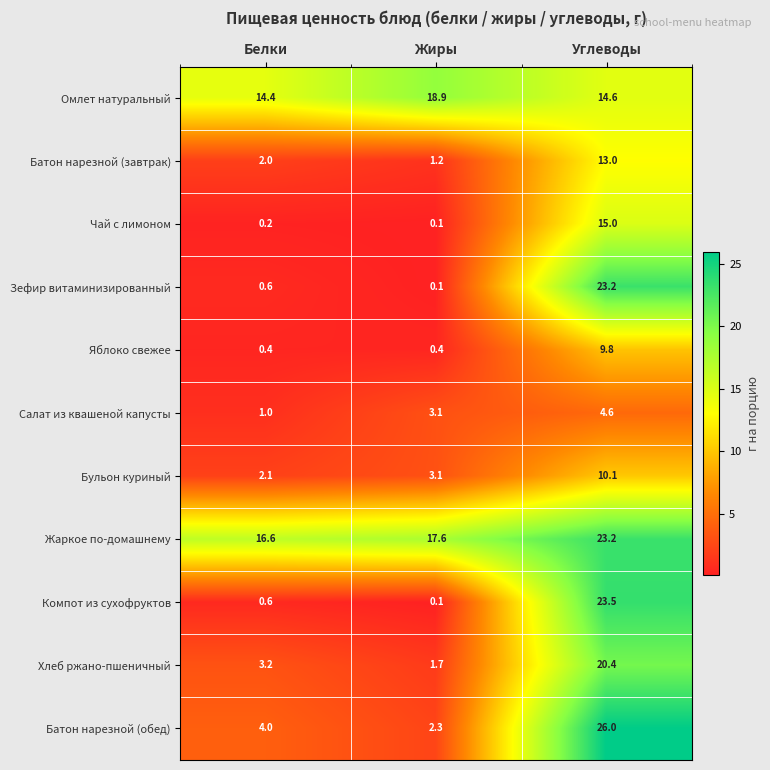

Rank the categories by Батон нарезной (завтрак) value from lowest to highest.

Жиры, Белки, Углеводы